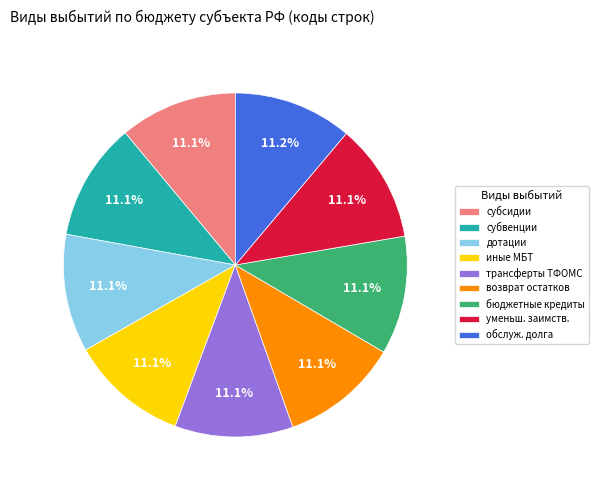

To the nearest percent, what is the average slice percentage?

11%